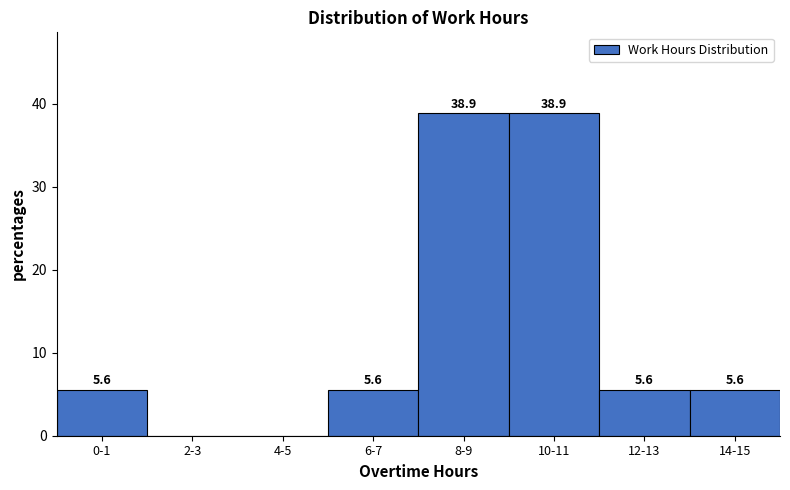

Reading left to right, list all the values displayed in this chart.

0-1=5.6	2-3=0.0	4-5=0.0	6-7=5.6	8-9=38.9	10-11=38.9	12-13=5.6	14-15=5.6